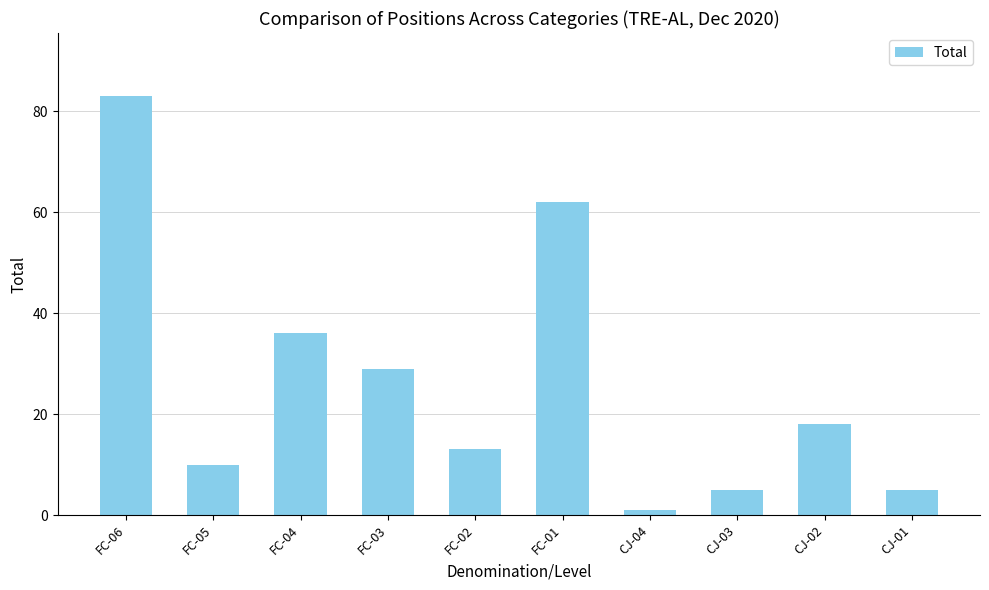

How many series are shown in this chart?

1